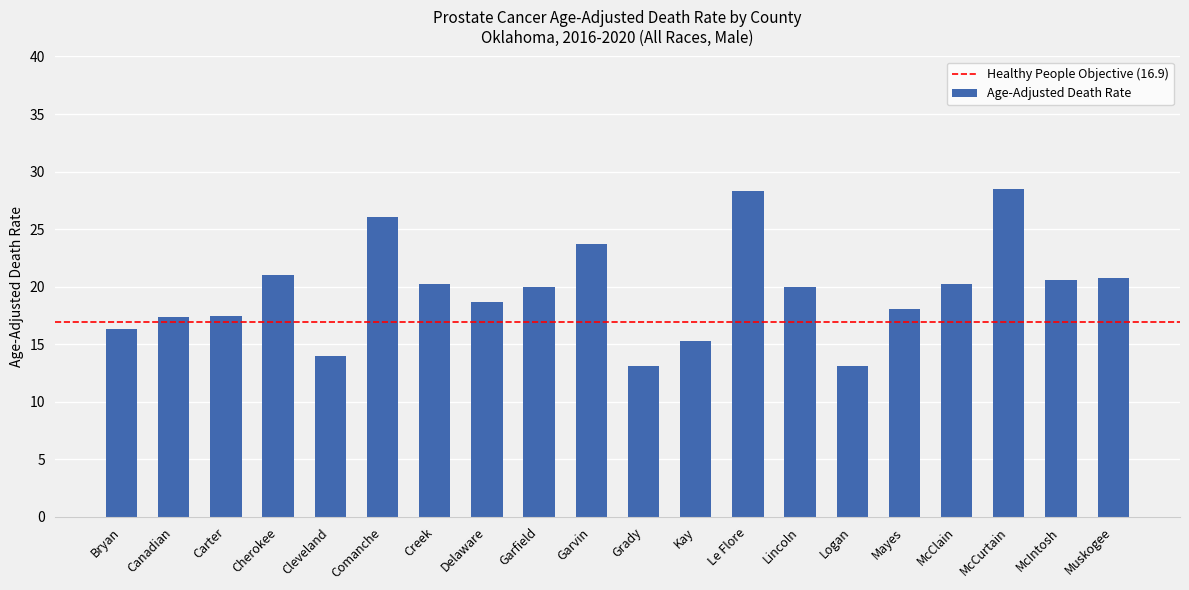

What is the sum of all values?

392.9